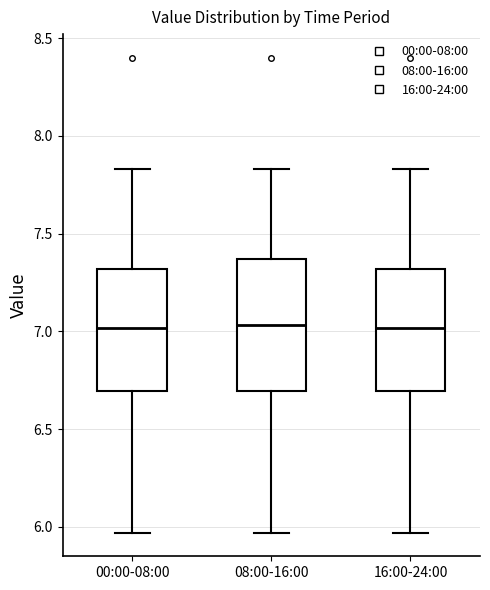

Reading left to right, transcribe this box plot: for each box, give where its median line is, the range the box spans, and where its two whiskers end, as read against the y-axis. The values are not printed on the chart, so give them approximately, as read against the axis.

00:00-08:00: median 7.00, box 6.70 to 7.30, whiskers 5.95 to 7.85
08:00-16:00: median 7.05, box 6.70 to 7.35, whiskers 5.95 to 7.85
16:00-24:00: median 7.00, box 6.70 to 7.30, whiskers 5.95 to 7.85